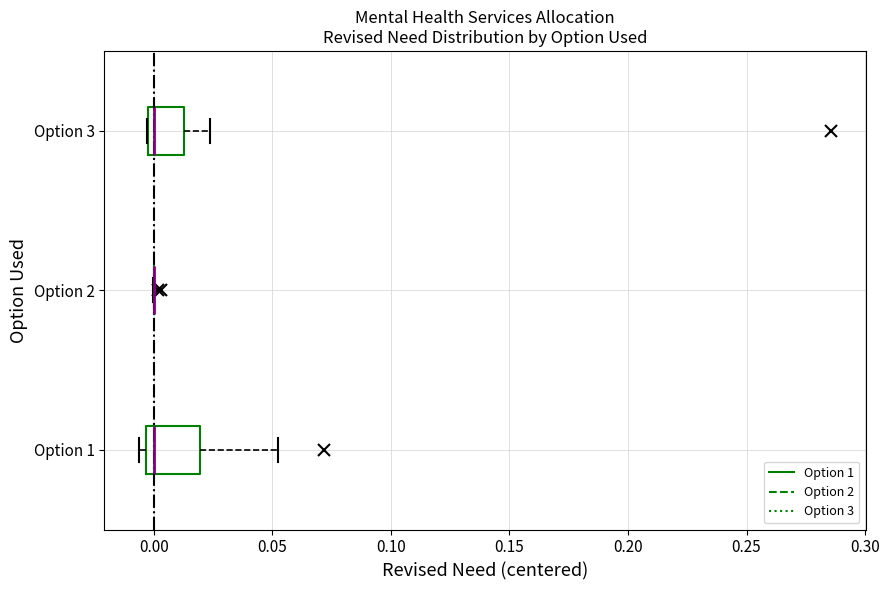

Where is the right edge of the box for Option 1 on the x-axis? The values are not printed on the chart, so give them approximately, as read against the axis.

0.020